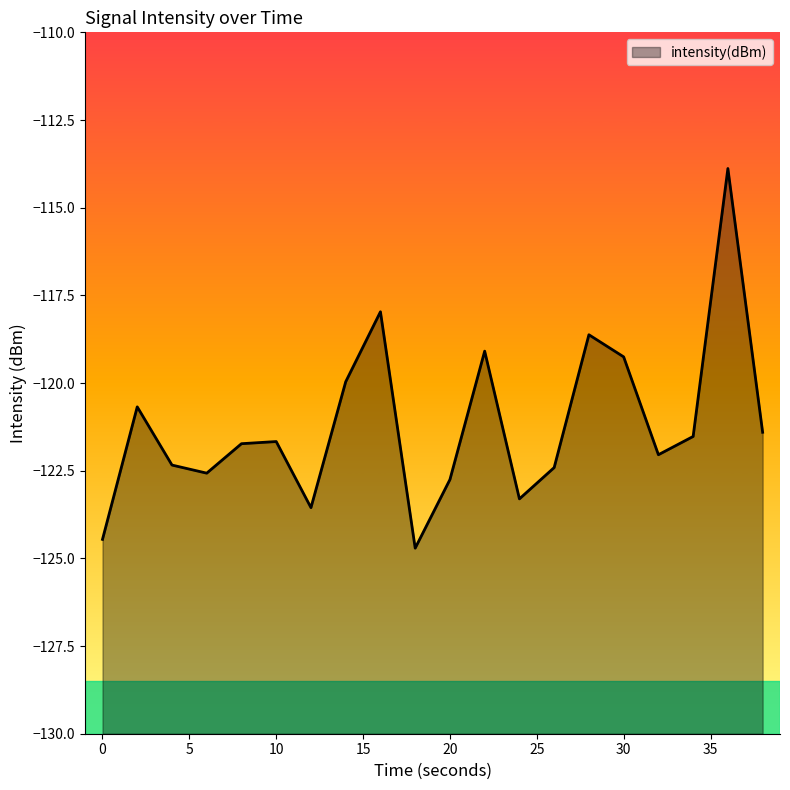

Which category has the lowest value across all series?

18